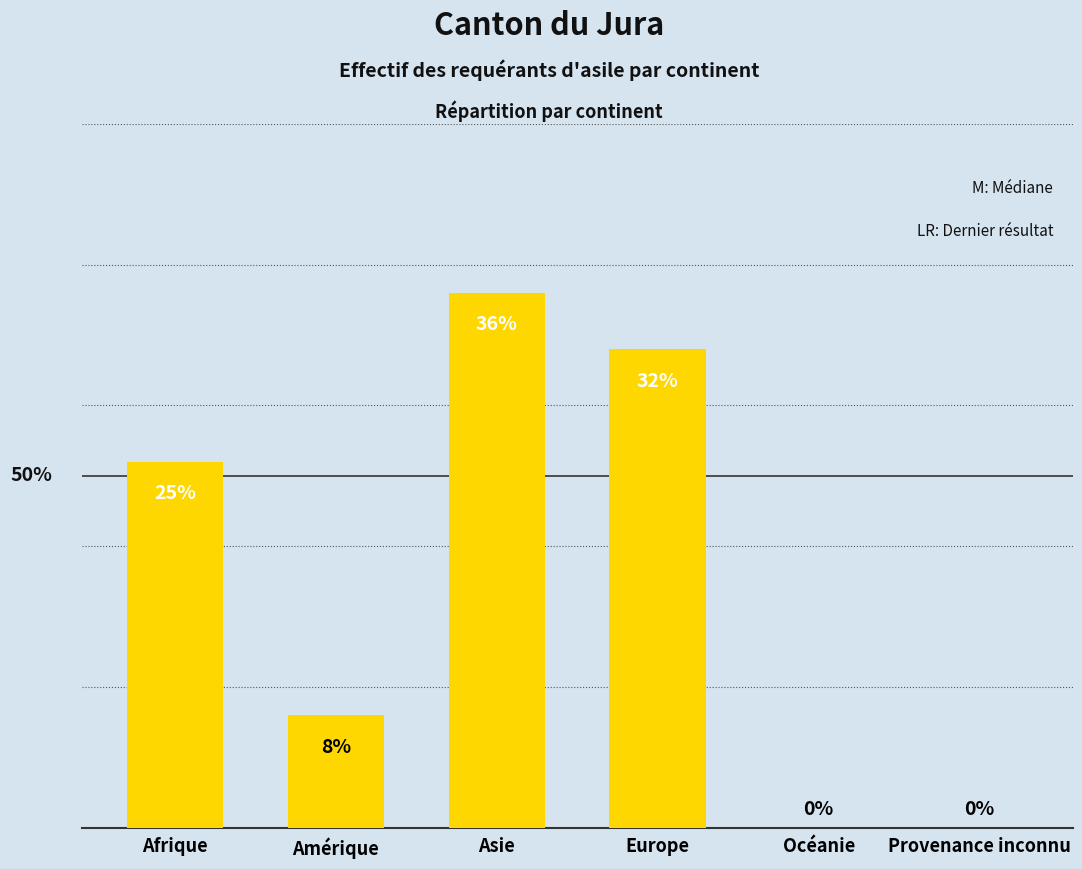

Reading left to right, transcribe all the data shown in this chart.

Afrique=13	Amérique=4	Asie=19	Europe=17	Océanie=0	Provenance inconnu=0